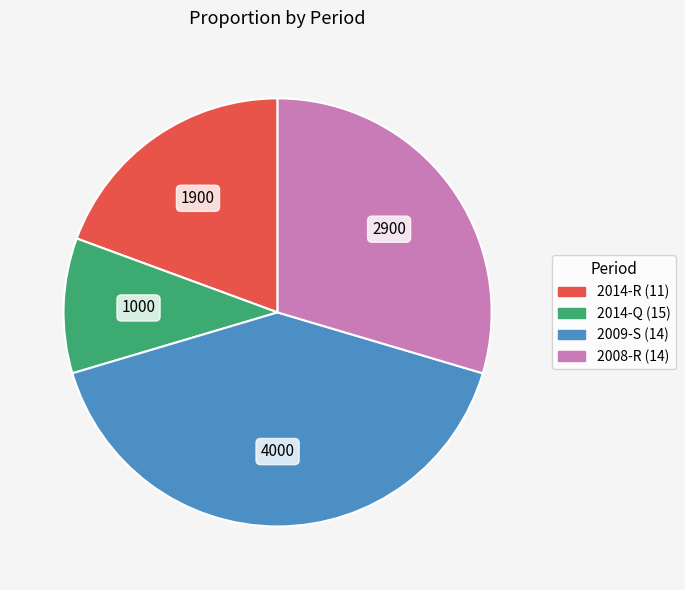

Is it true that 2014-Q (15) is 1% of the pie?

False